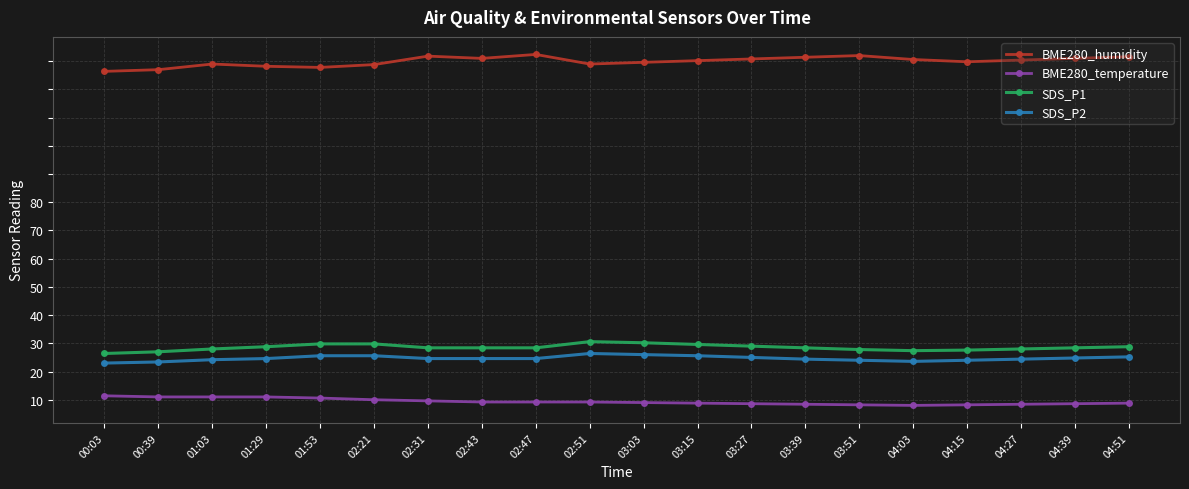

The value of BME280_humidity at 03:03 is 96.7. True or false?

False